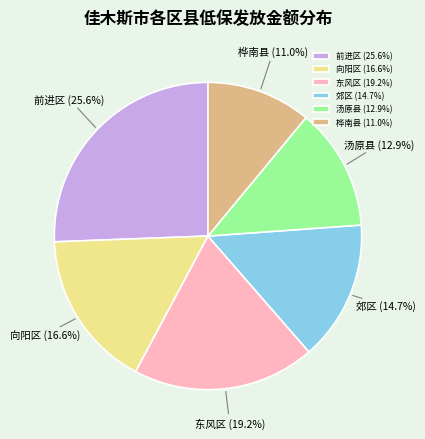

What is the ratio of the value at 郊区 to the value at 桦南县?

1.3